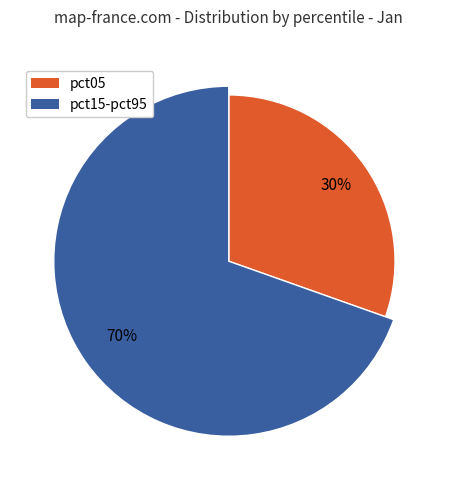

Does pct85 represent more than half of the total?

No